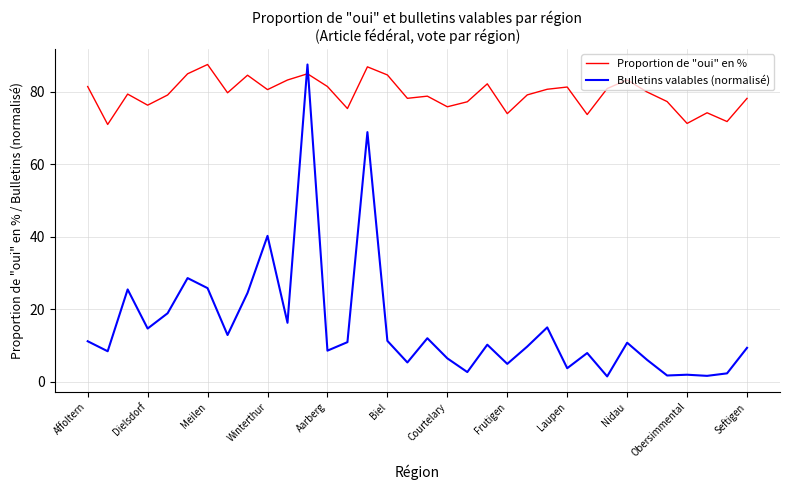

Which series has the largest range (max minus min)?

Bulletins valables (normalisé)